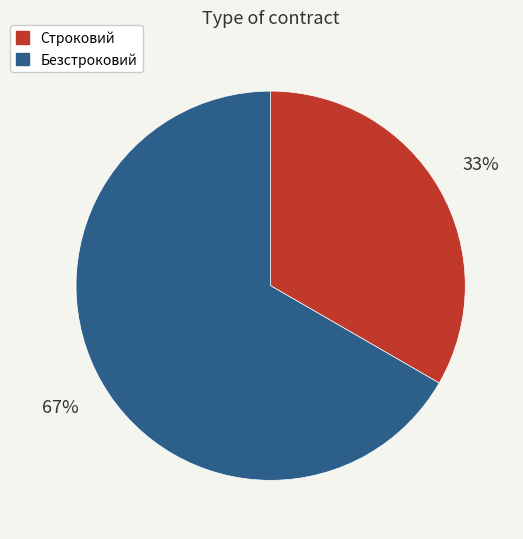

The Безстроковий slice represents 80% of the pie. True or false?

False